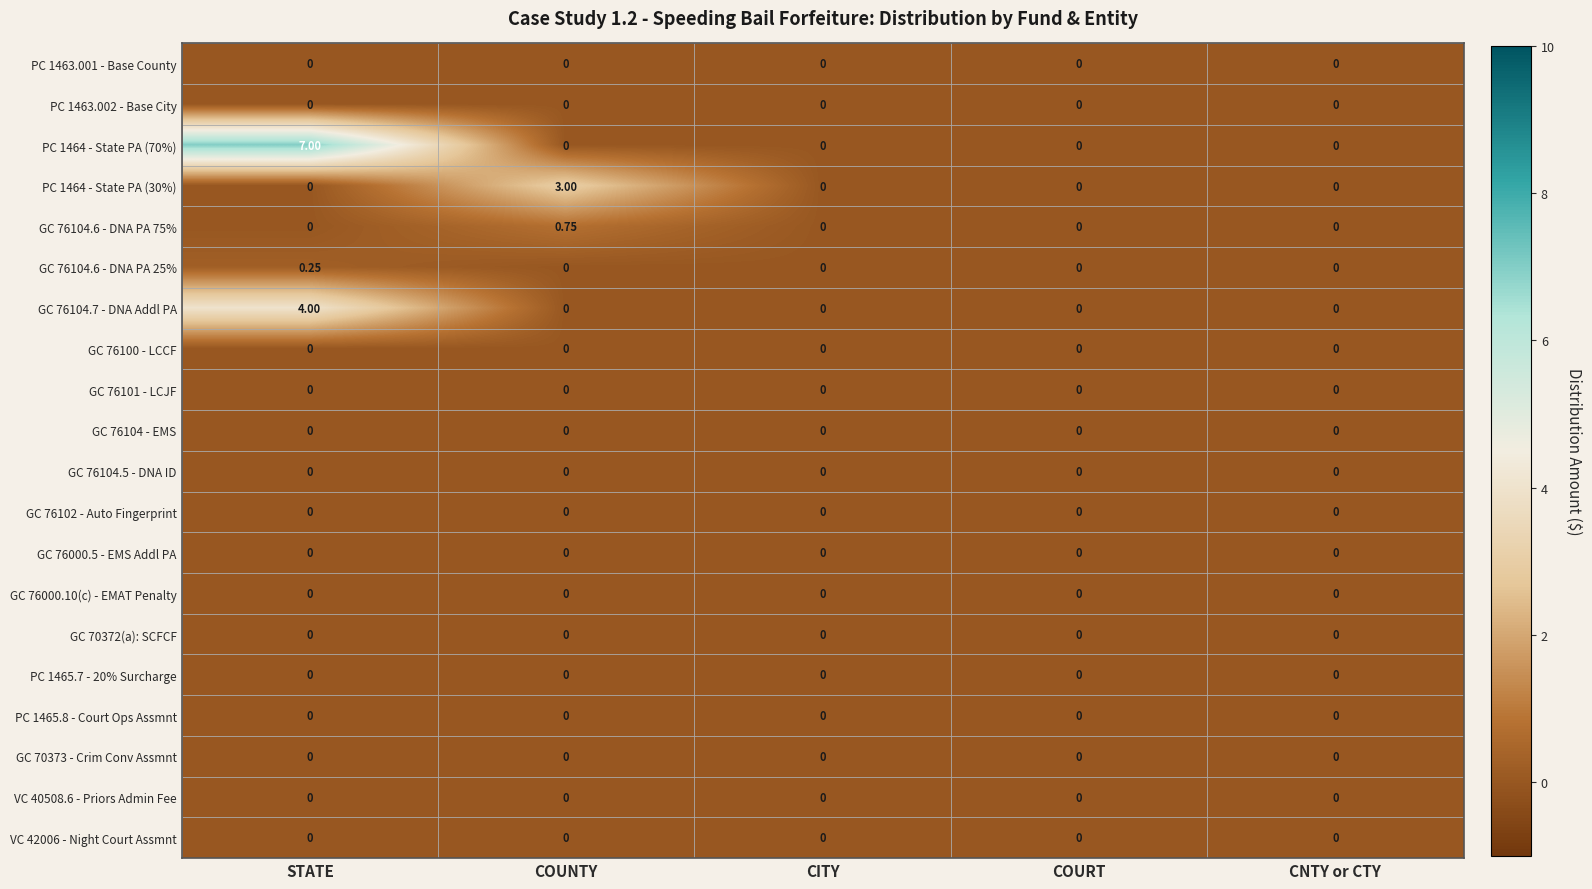

At which category is the sum across all series the highest?

STATE